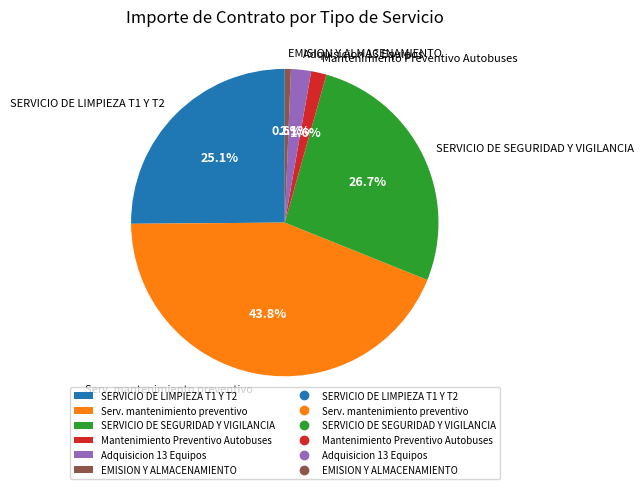

Is the sum of Mantenimiento Preventivo Autobuses and EMISION Y ALMACENAMIENTO greater than half?

No